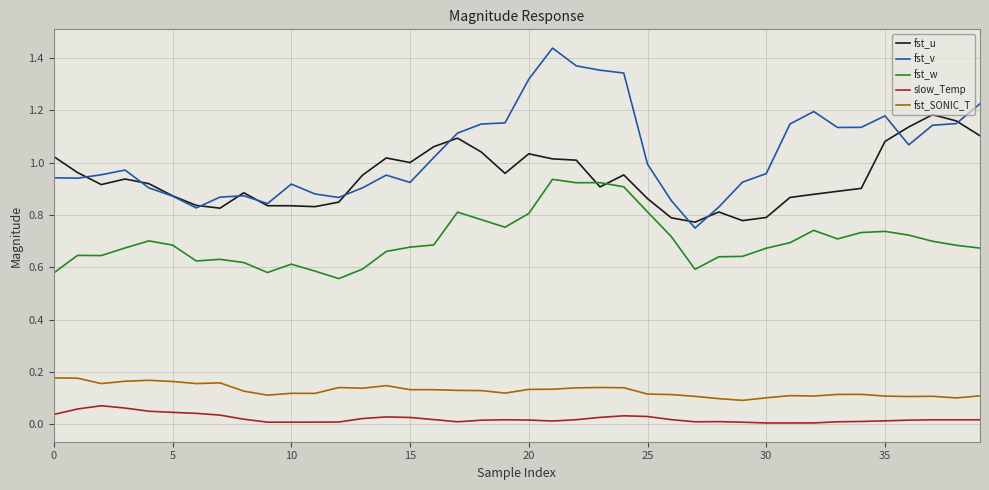

Which series has the largest range (max minus min)?

fst_v